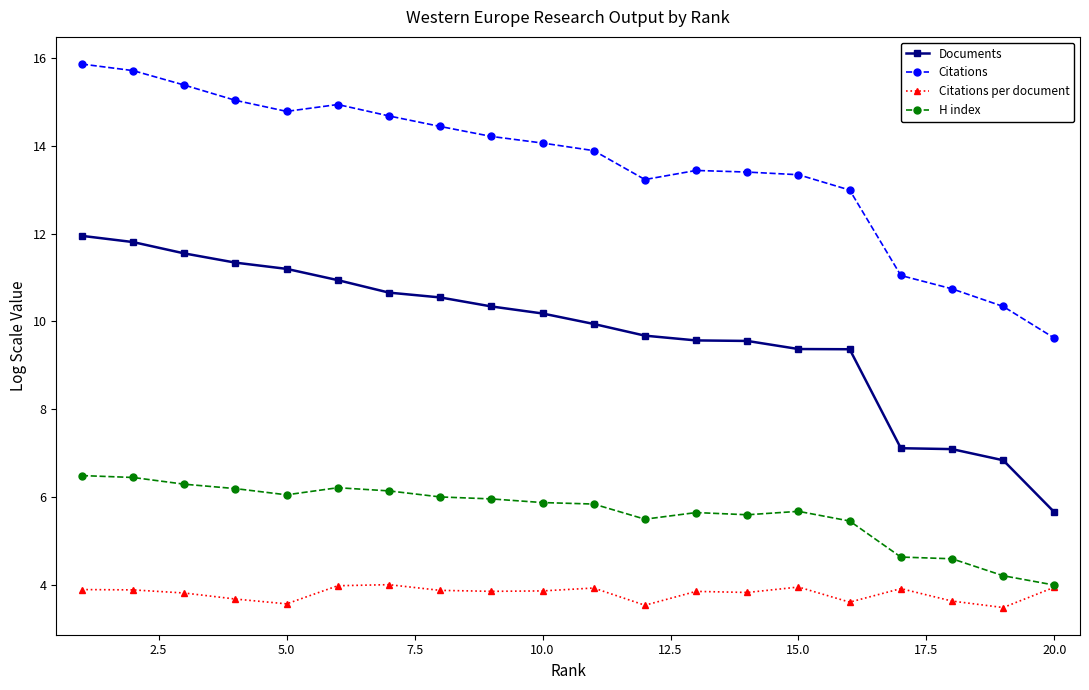

At how many categories does at least one series exceed 5?

20